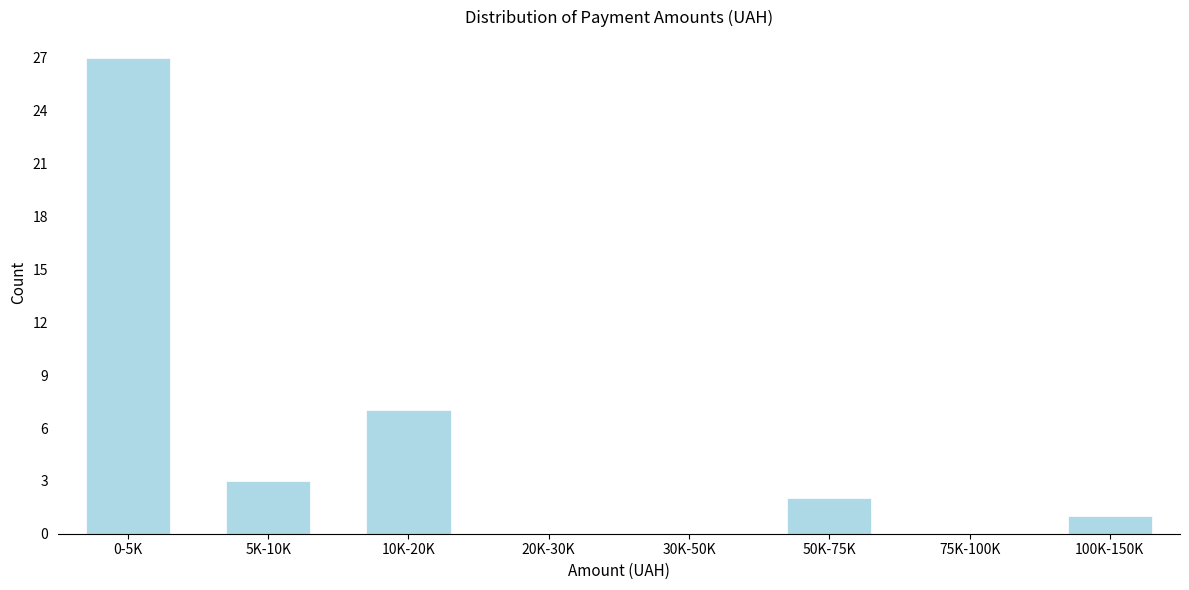

Reading left to right, extract all data points from this chart.

0-5K=27	5K-10K=3	10K-20K=7	20K-30K=0	30K-50K=0	50K-75K=2	75K-100K=0	100K-150K=1